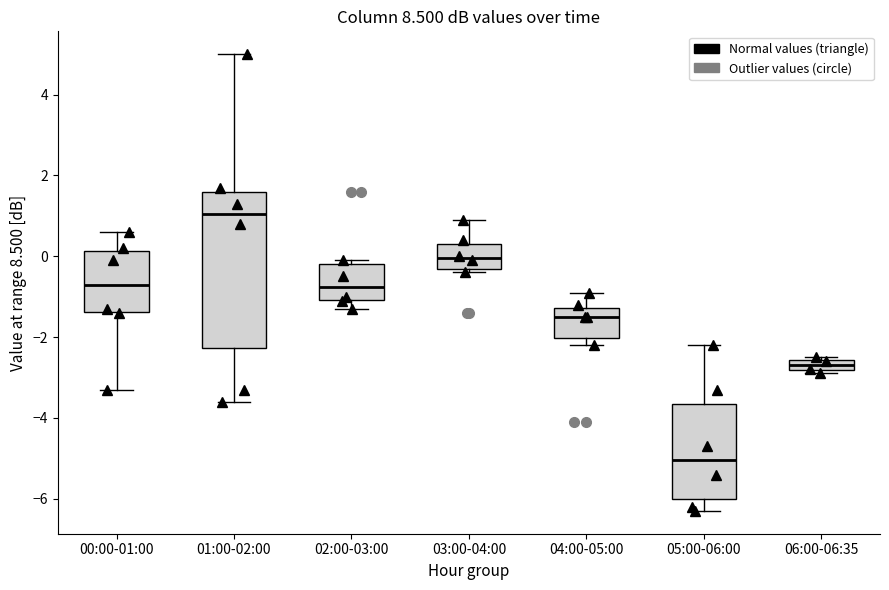

Comparing the boxes themselves (not the whiskers), which one is the tallest?

01:00-02:00